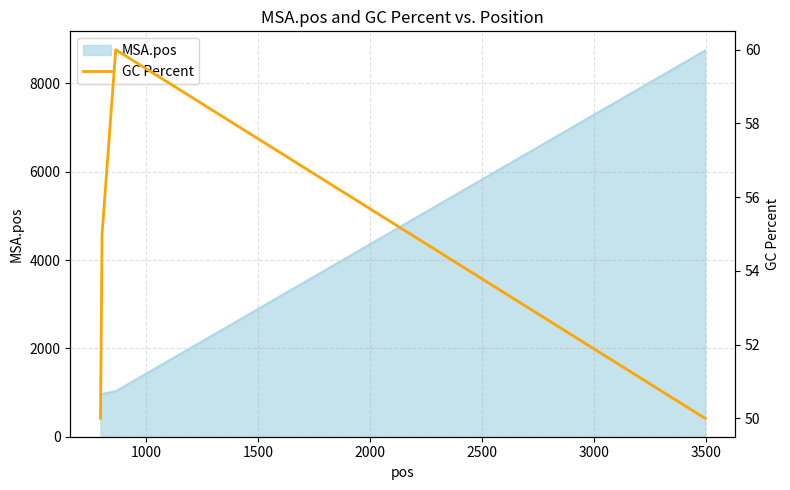

True or false: MSA.pos has more than 2 points higher than both neighbors.

False